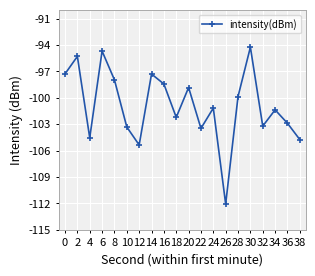

Where is the first local maximum?

2